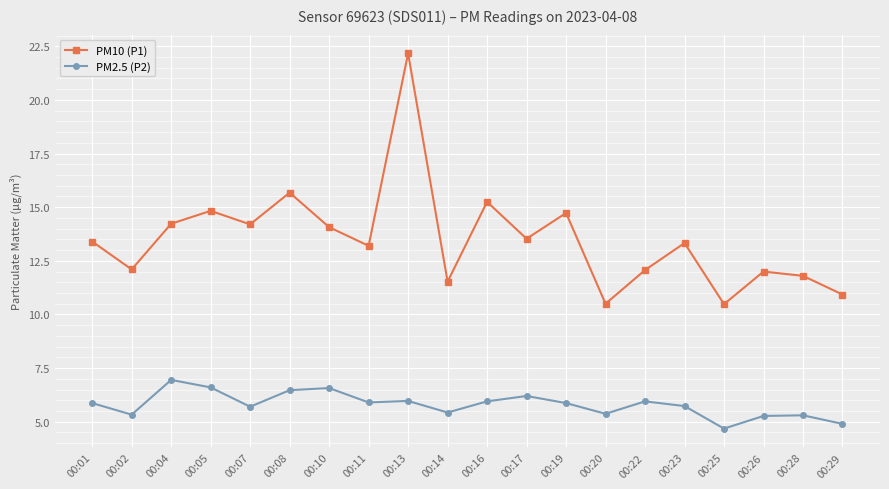

True or false: PM2.5 (P2) has a value of 2.0 at 00:07.

False